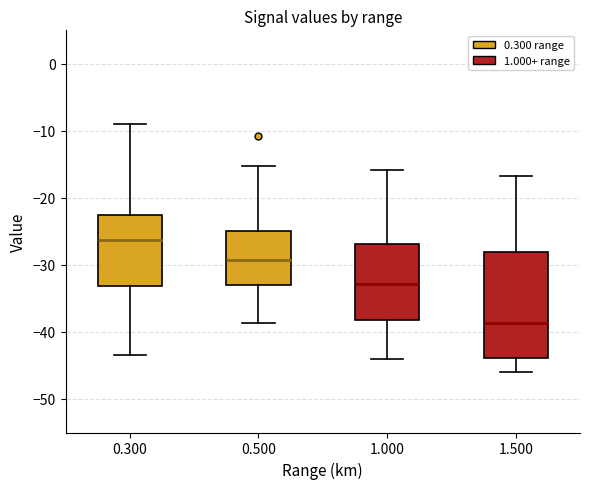

Where is the upper edge of the box at x = 1.500 on the y-axis? The values are not printed on the chart, so give them approximately, as read against the axis.

-28